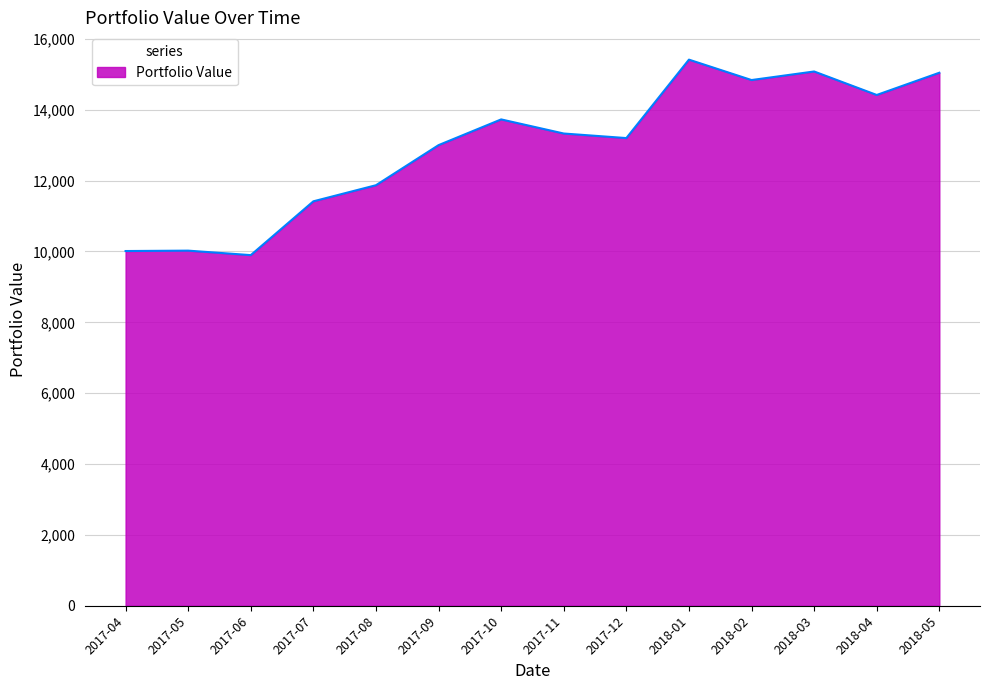

Which has a higher value, 2018-04 or 2018-01?

2018-01